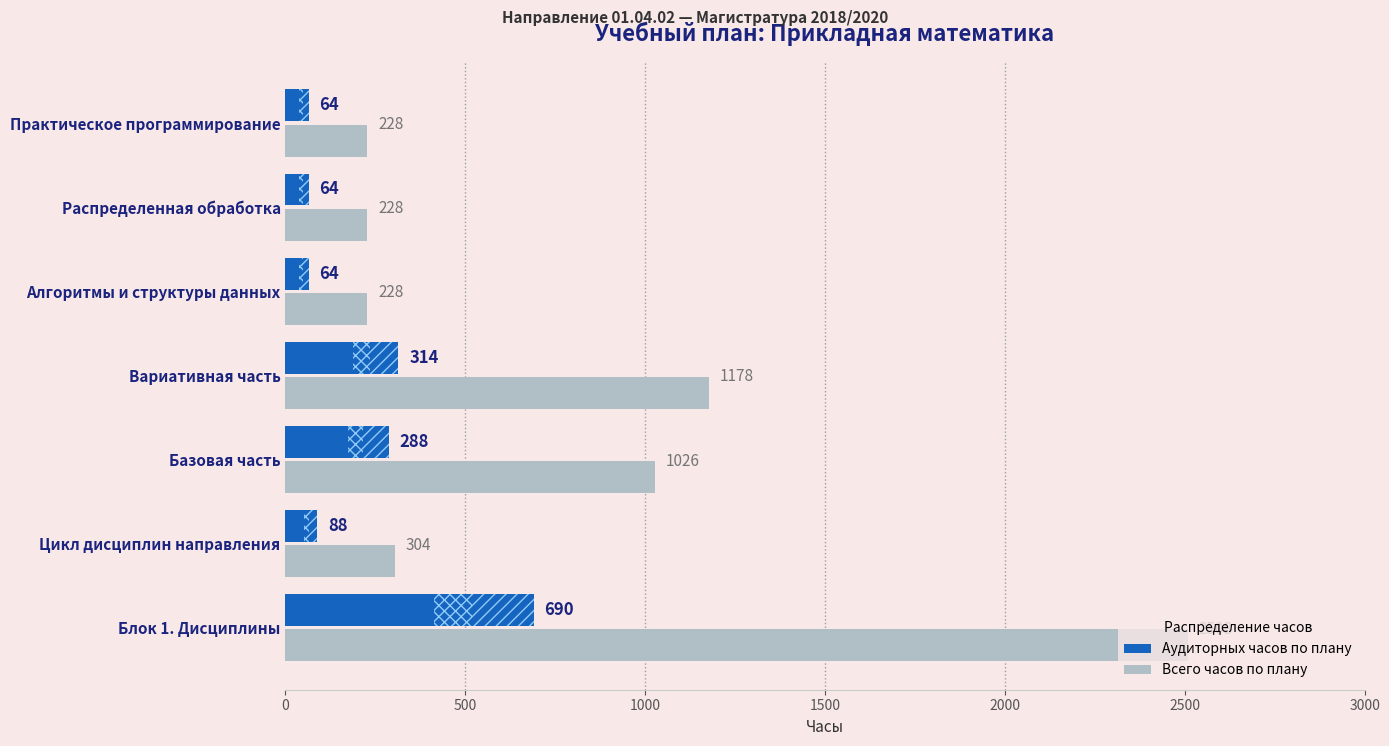

Which series has the largest range (max minus min)?

Всего часов по плану